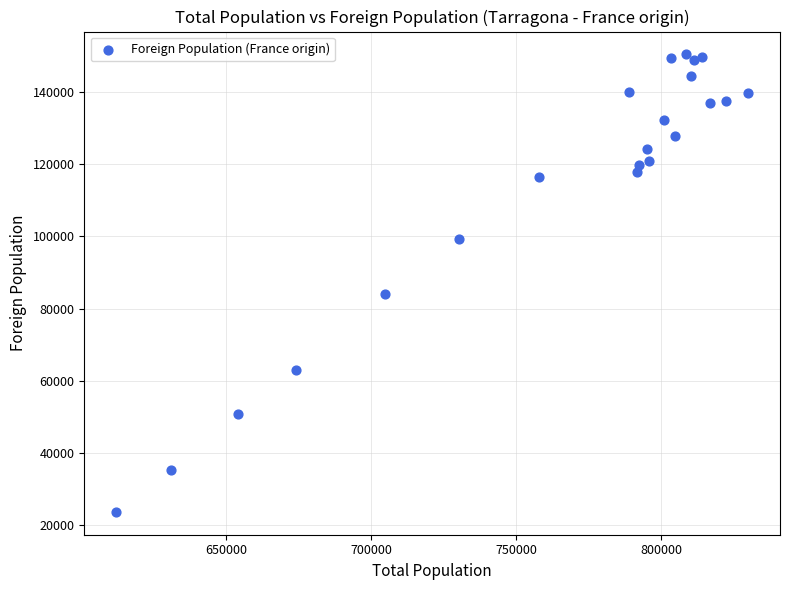

What is the range of Y values (max minus min)?

126583